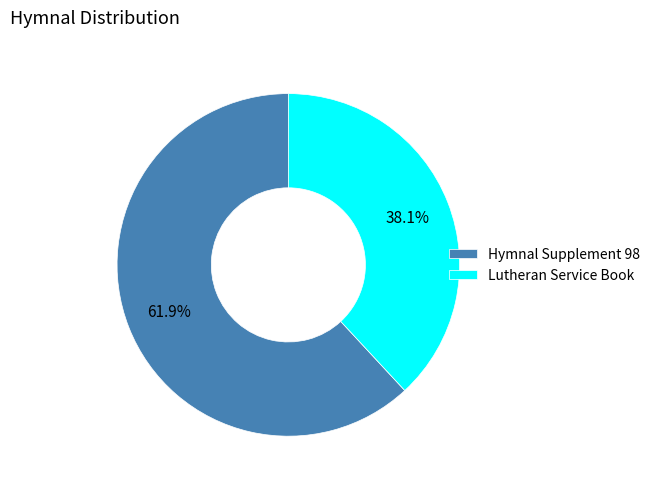

To the nearest percent, what is the combined percentage of Hymnal Supplement 98 and Lutheran Service Book?

100%